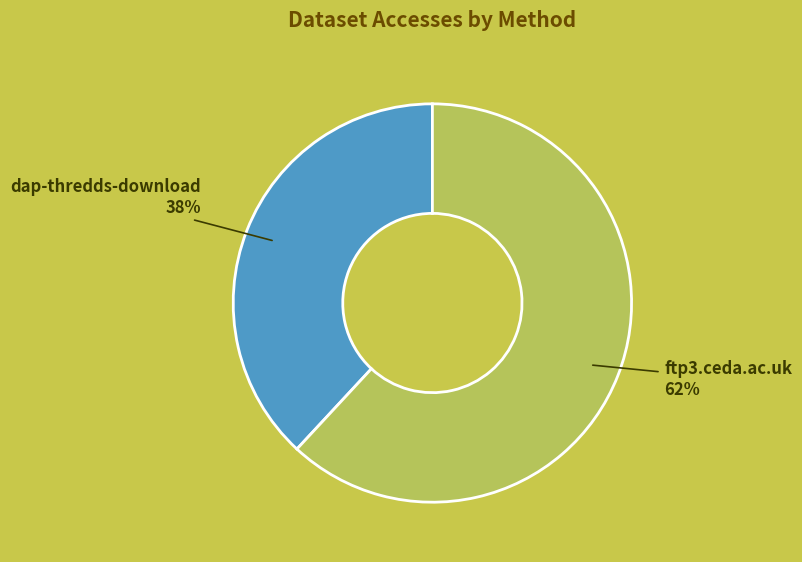

To the nearest percent, what is the difference between the largest and smallest slice percentages?

24%